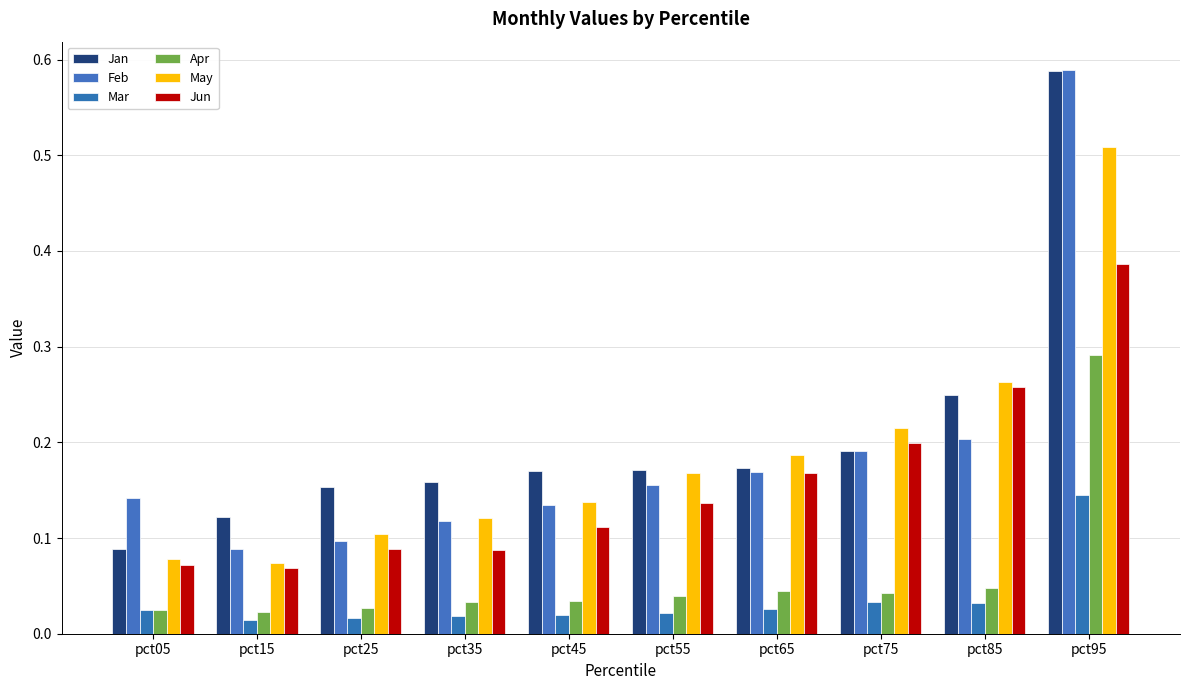

What is the spread (max minus min) of values at pct55?

0.1